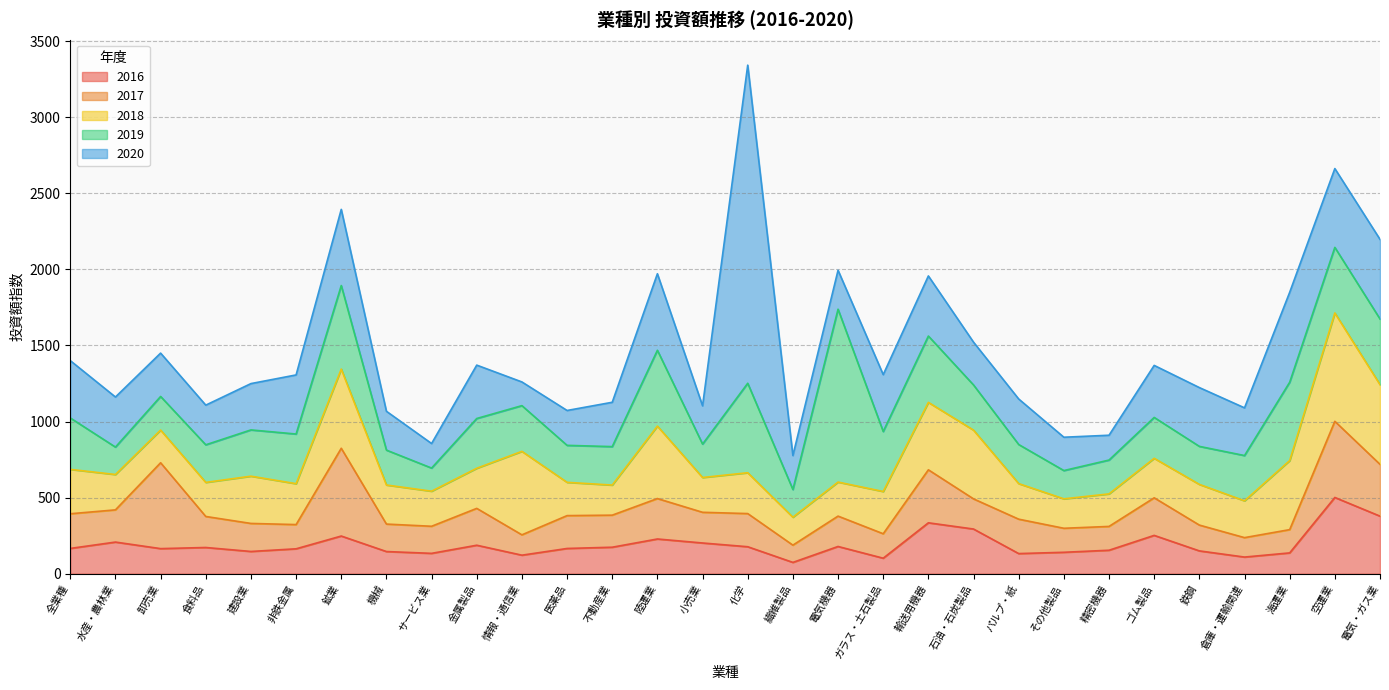

How many lines are shown in the chart?

5